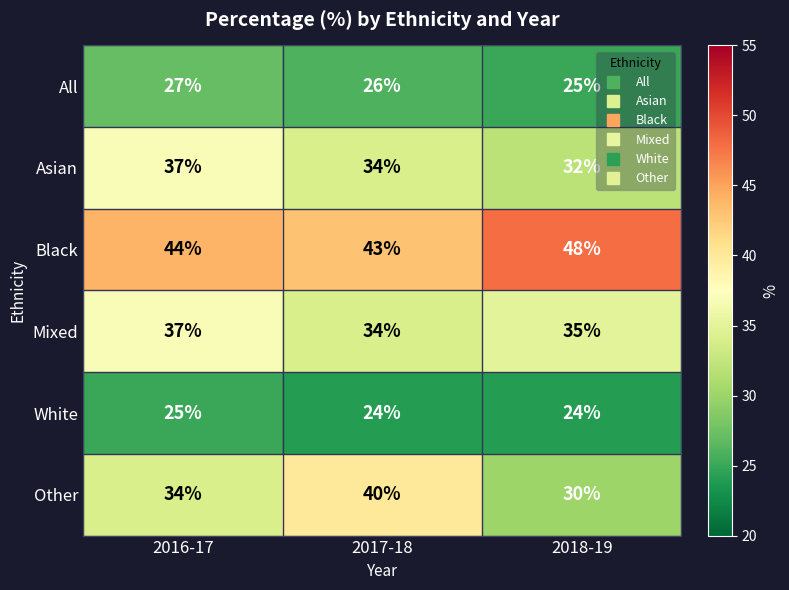

How many White values are between 24 and 25?

3